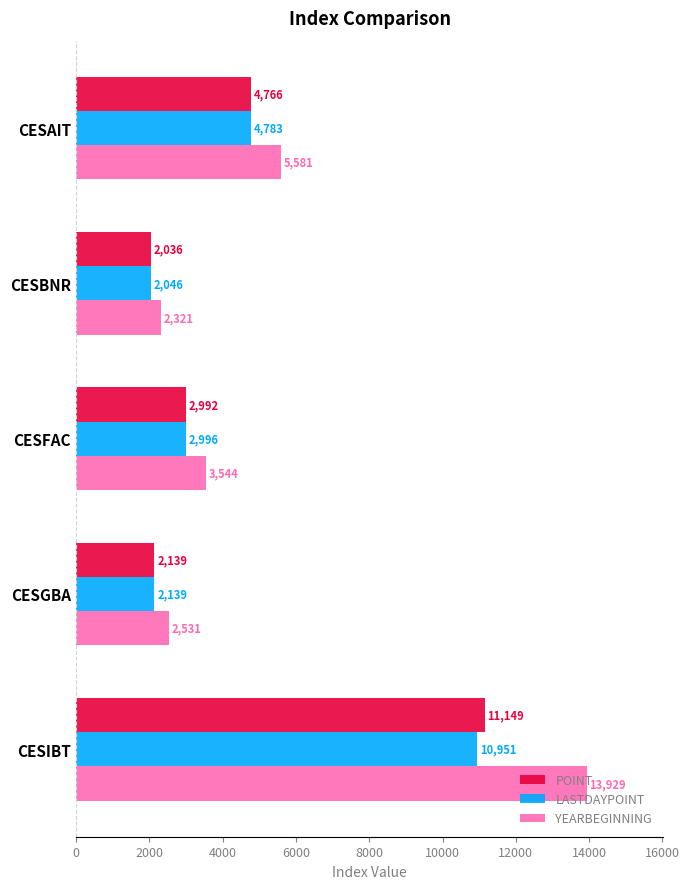

The POINT series shows 4766.3 at CESAIT. True or false?

True